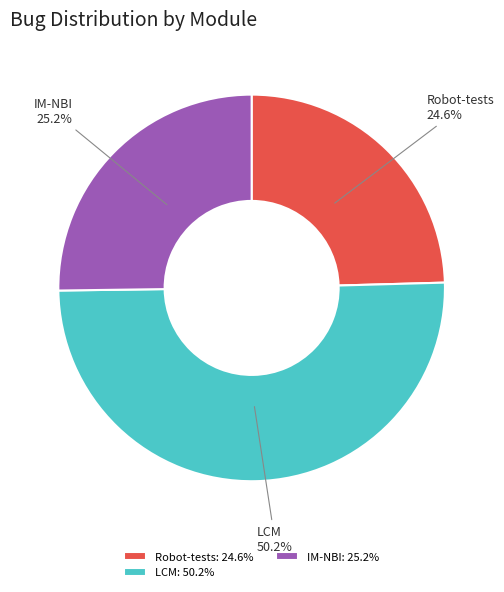

What percentage is the IM-NBI slice, to the nearest percent?

25%